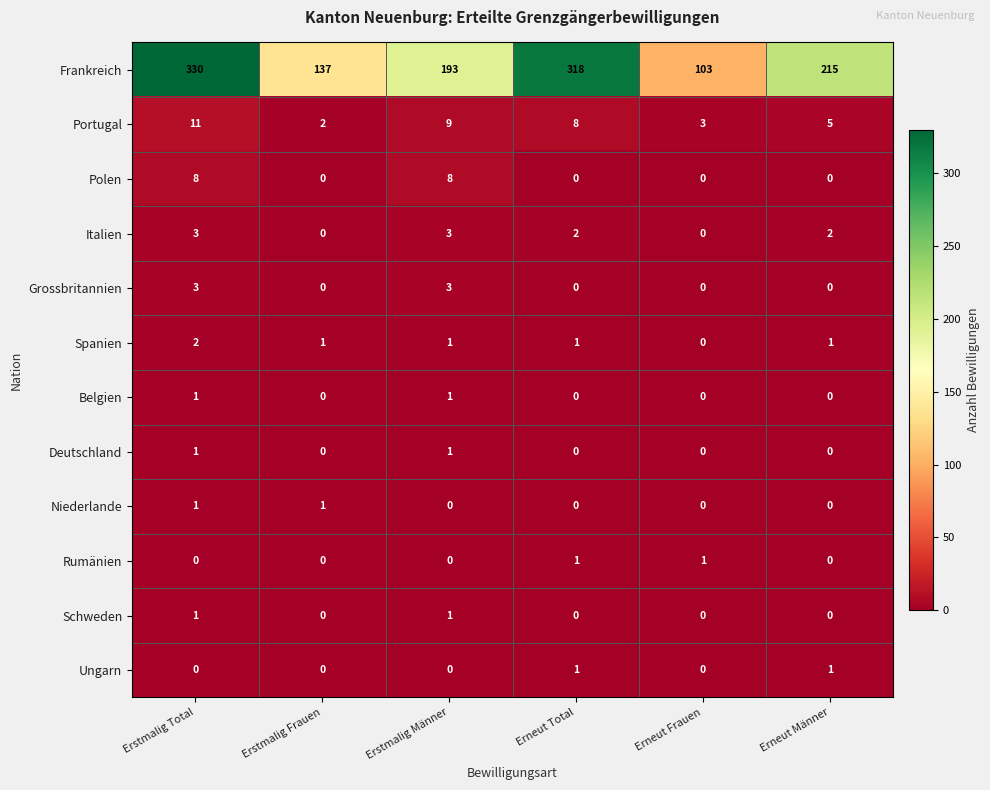

What is the difference between the maximum and minimum values in the Italien series?

3